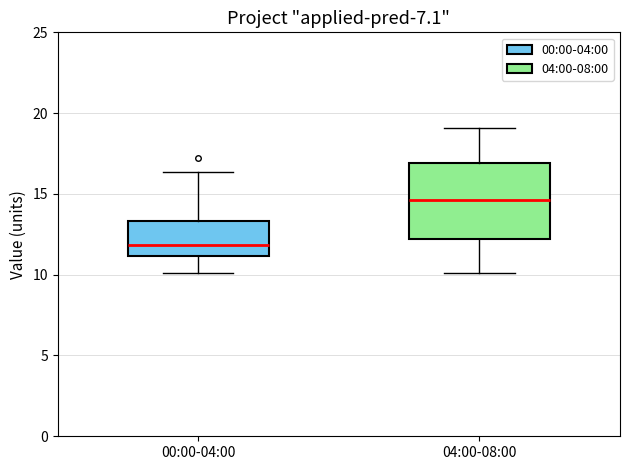

Where does the upper whisker of the box for 04:00-08:00 end on the y-axis? The values are not printed on the chart, so give them approximately, as read against the axis.

19.0